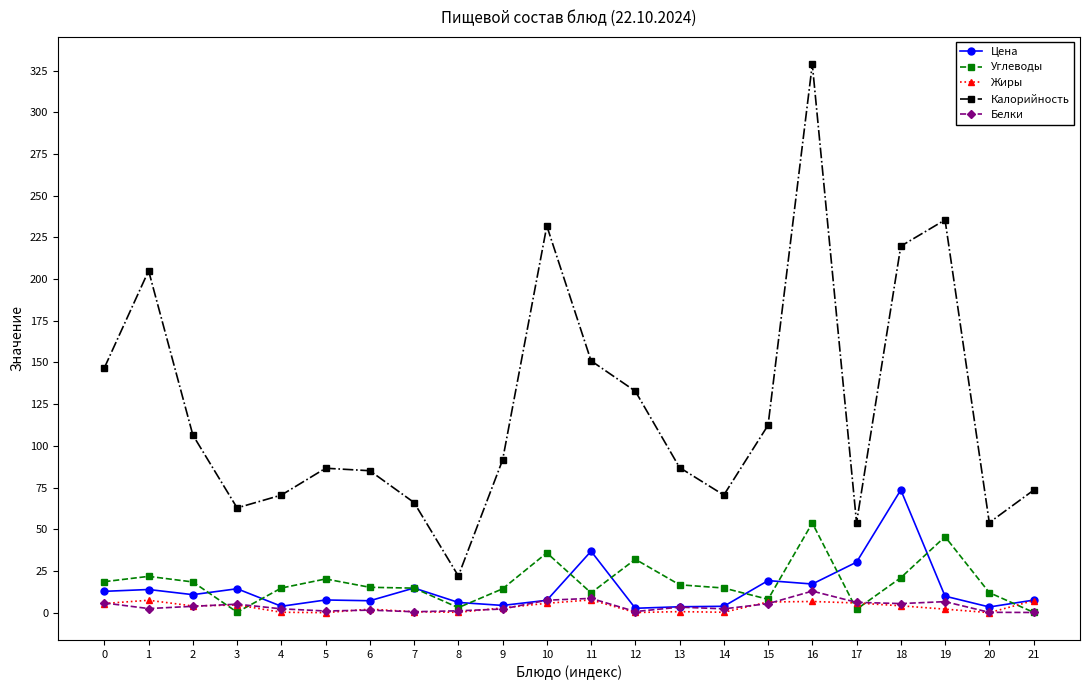

True or false: Углеводы has more than 2 points higher than both neighbors.

True